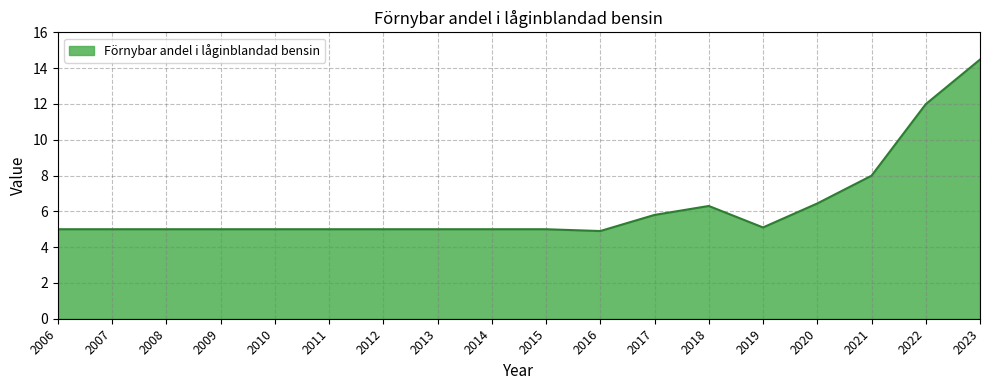

What is the difference between the maximum and minimum values?

9.6